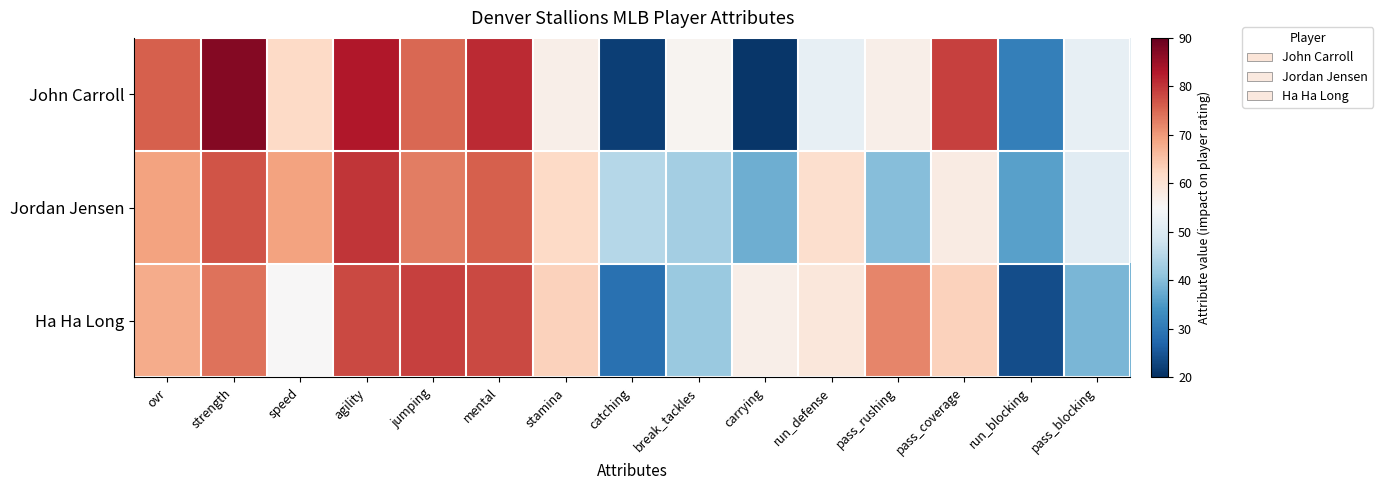

At how many categories does at least one series exceed 35?

15